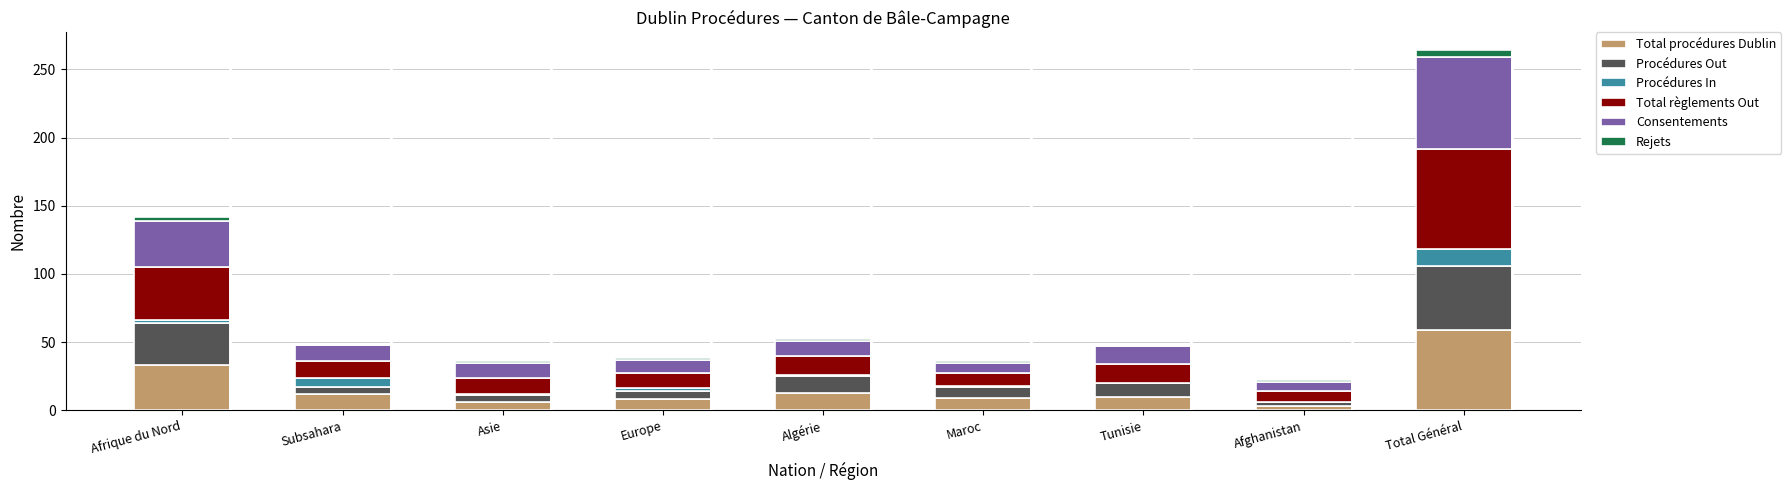

At which category is the sum across all series the highest?

Total Général